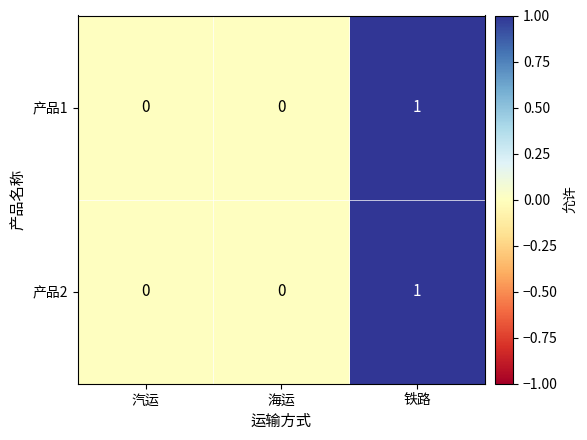

At which category is the sum across all series the highest?

铁路